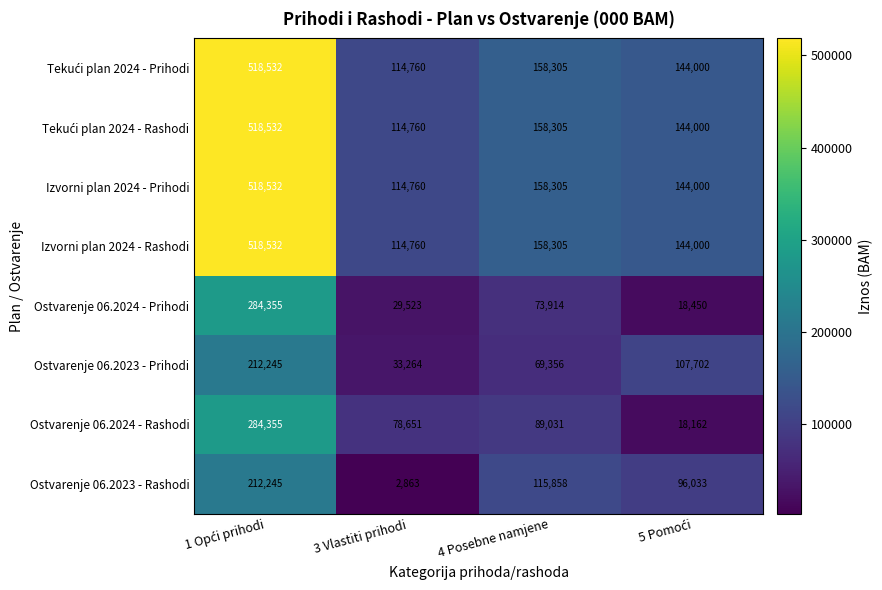

What is the smallest value displayed?

2863